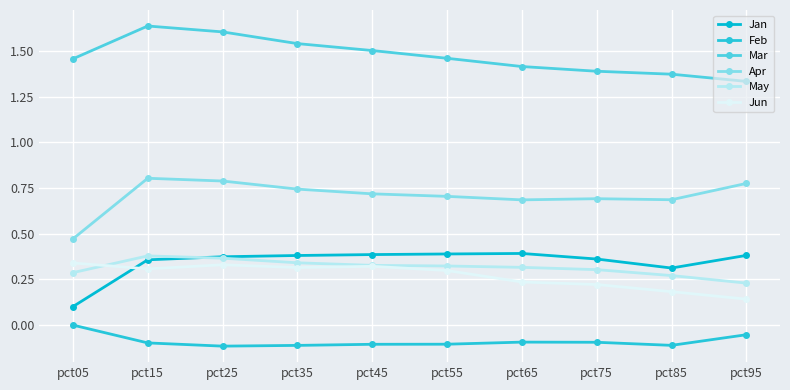

Reading left to right, extract all data points from this chart.

Jan: pct05=0.1	pct15=0.4	pct25=0.4	pct35=0.4	pct45=0.4	pct55=0.4	pct65=0.4	pct75=0.4	pct85=0.3	pct95=0.4
Feb: pct05=-0.0	pct15=-0.1	pct25=-0.1	pct35=-0.1	pct45=-0.1	pct55=-0.1	pct65=-0.1	pct75=-0.1	pct85=-0.1	pct95=-0.1
Mar: pct05=1.5	pct15=1.6	pct25=1.6	pct35=1.5	pct45=1.5	pct55=1.5	pct65=1.4	pct75=1.4	pct85=1.4	pct95=1.3
Apr: pct05=0.5	pct15=0.8	pct25=0.8	pct35=0.7	pct45=0.7	pct55=0.7	pct65=0.7	pct75=0.7	pct85=0.7	pct95=0.8
May: pct05=0.3	pct15=0.4	pct25=0.4	pct35=0.3	pct45=0.3	pct55=0.3	pct65=0.3	pct75=0.3	pct85=0.3	pct95=0.2
Jun: pct05=0.3	pct15=0.3	pct25=0.3	pct35=0.3	pct45=0.3	pct55=0.3	pct65=0.2	pct75=0.2	pct85=0.2	pct95=0.1